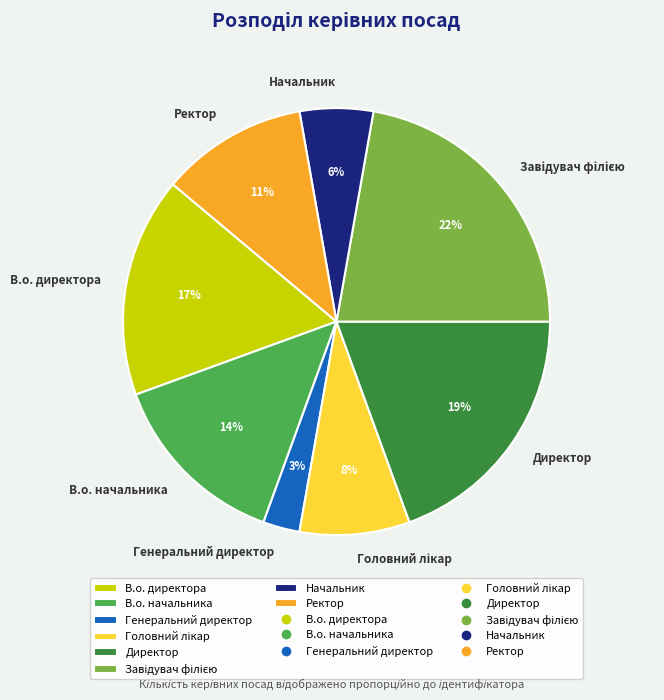

Does any single category account for the majority?

No